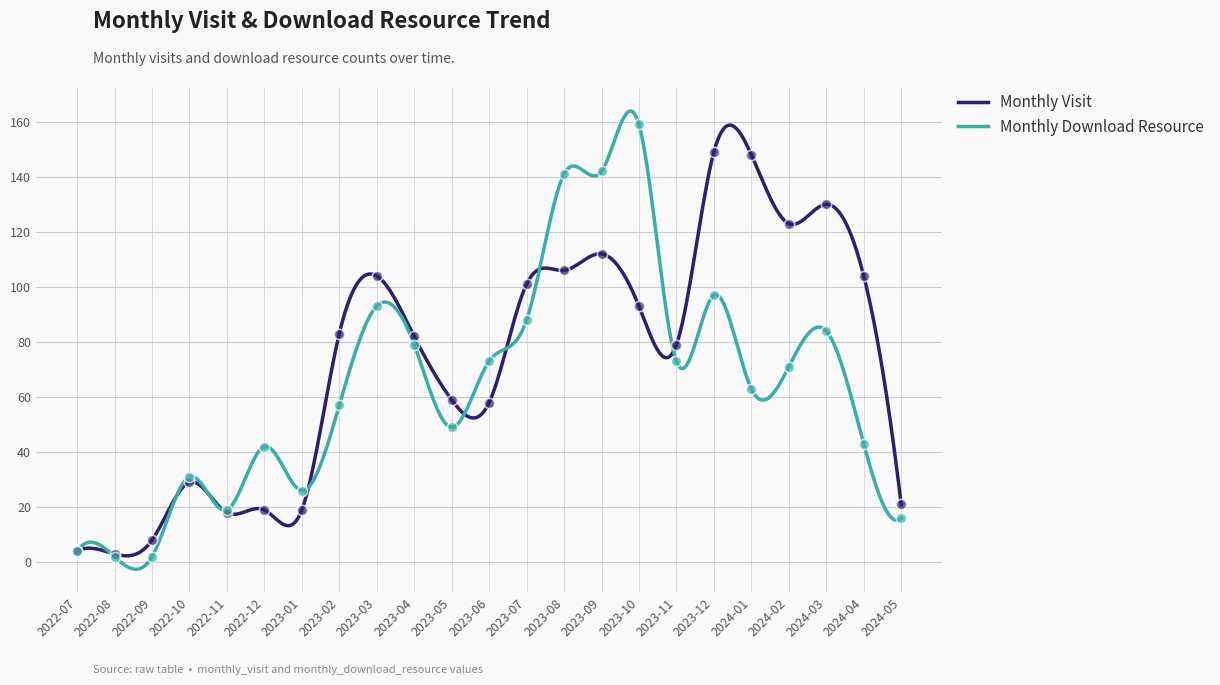

Is the value of monthly_download_resource at 2023-11 greater than the value of monthly_visit at 2023-04?

No